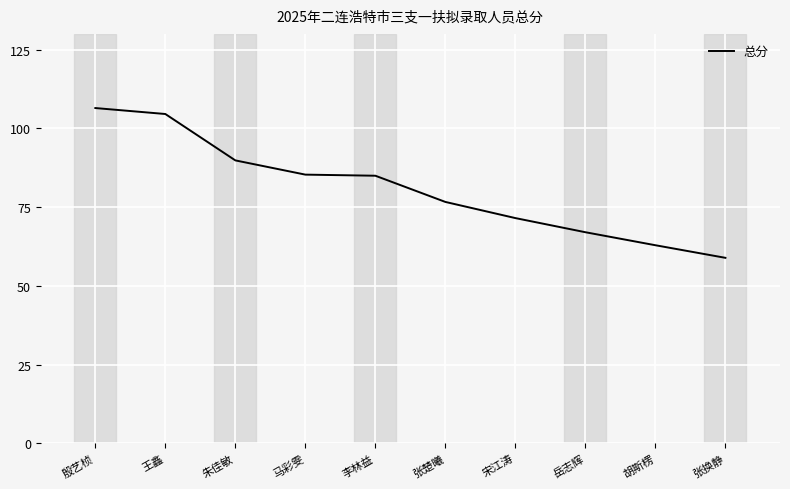

The value at 胡斯楞 is 62.9. True or false?

True